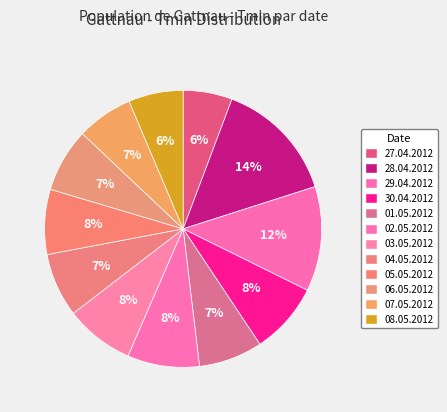

How many segments does this pie chart have?

12